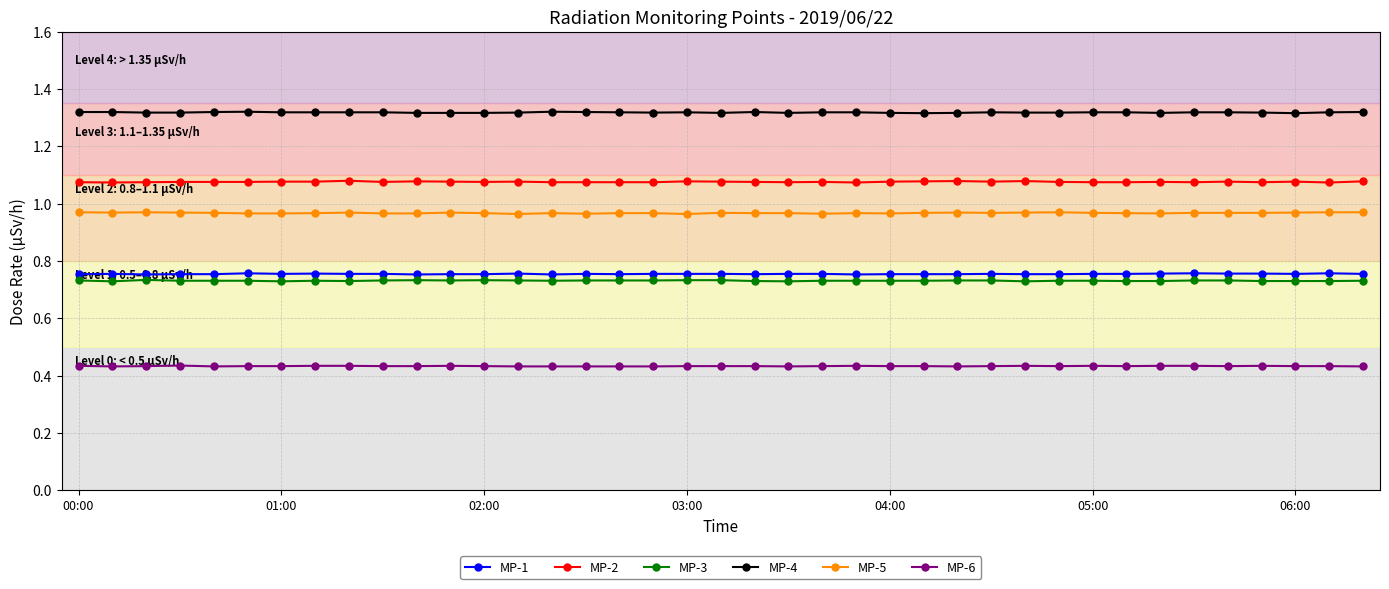

True or false: MP-4 and MP-1 cross at least once.

False